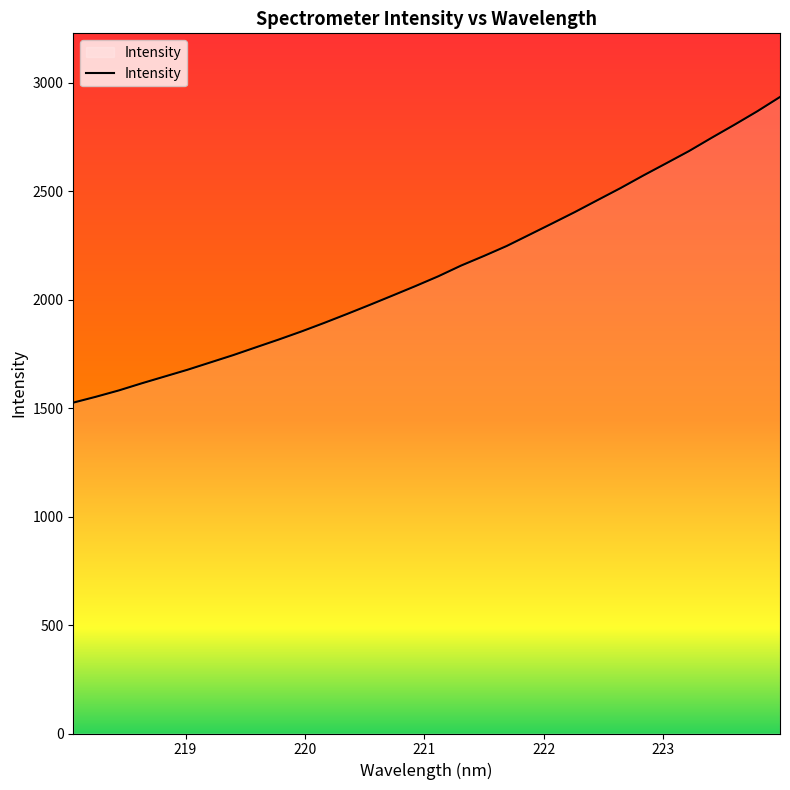

What is the minimum value shown in the chart?

1525.4